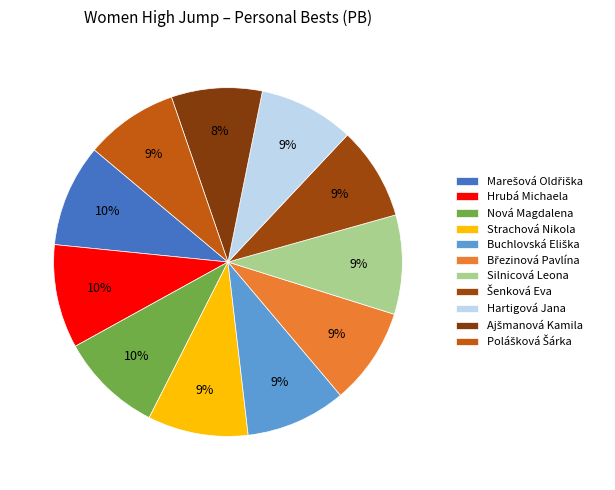

What is the smallest slice in the pie chart?

Ajšmanová Kamila